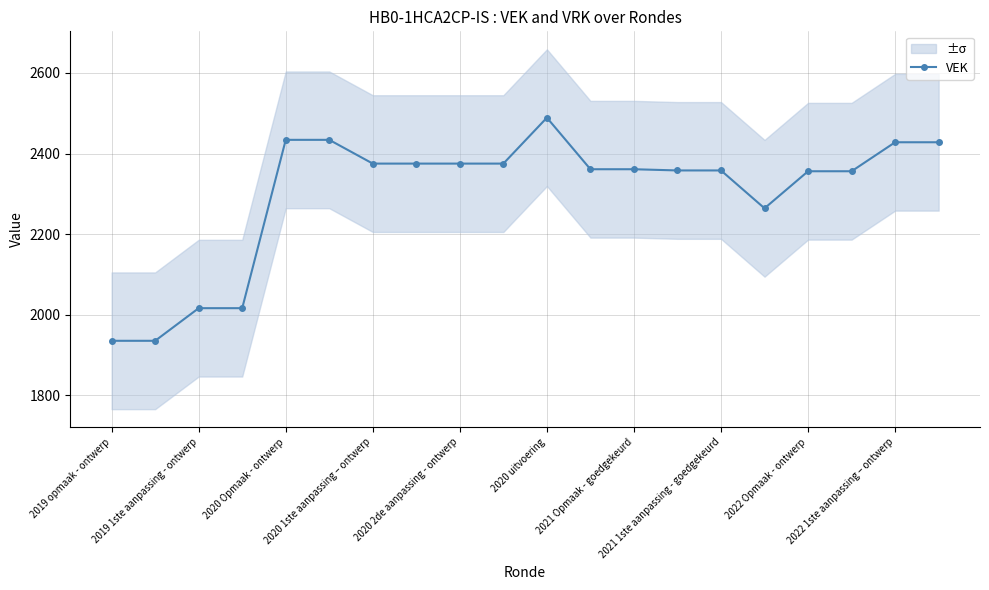

The VEK series shows 2356 at 2022 Opmaak - ontwerp. True or false?

True